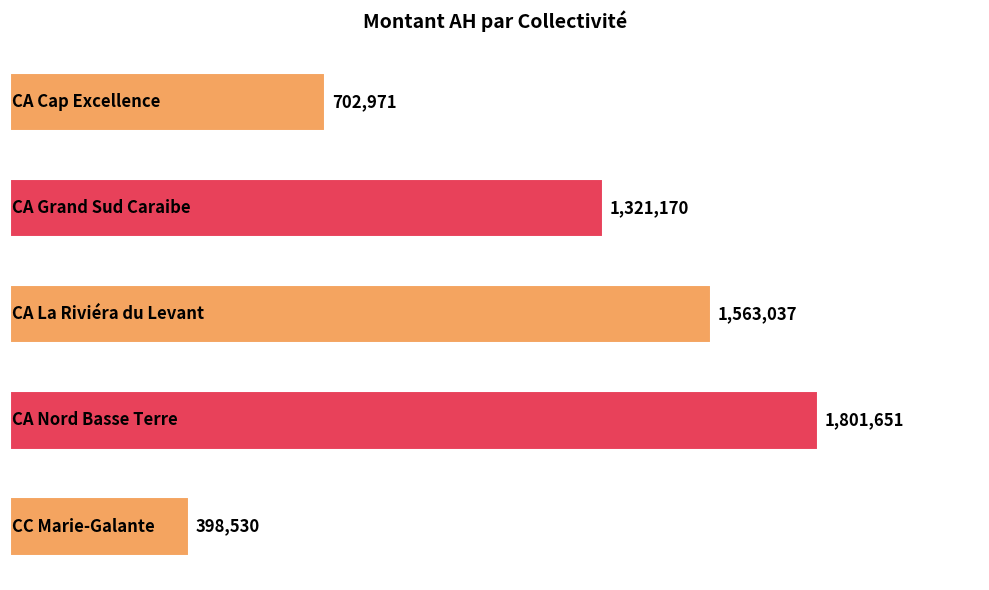

Does the chart contain any negative values?

No